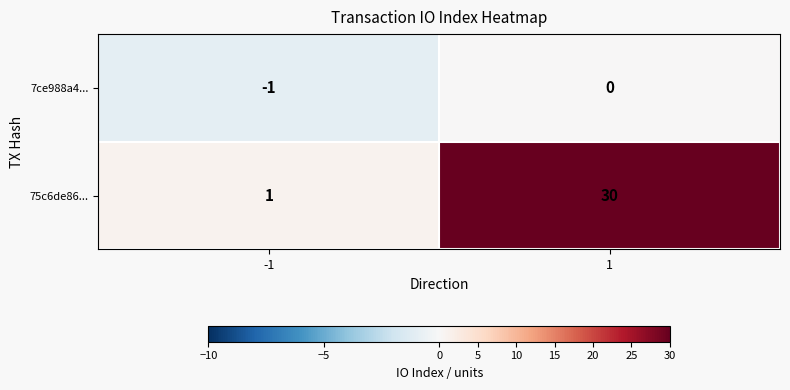

Reading right to left, extract all data points from this chart.

7ce988a4...: 0	-1
75c6de86...: 30	1